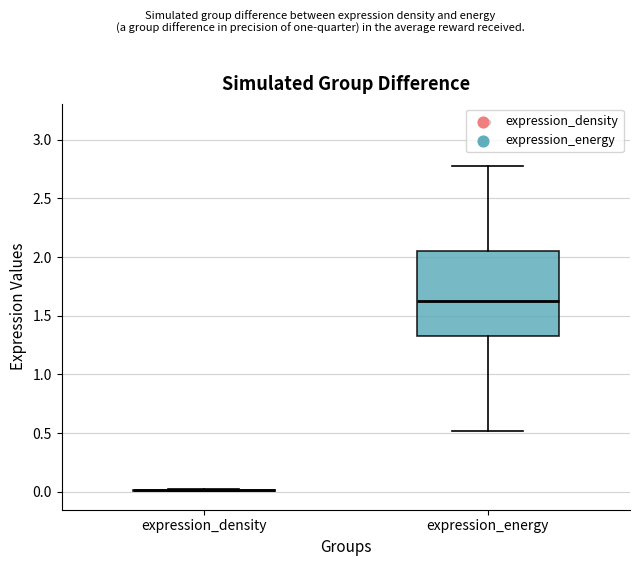

Reading left to right, transcribe this box plot: for each box, give where its median line is, the range the box spans, and where its two whiskers end, as read against the y-axis. The values are not printed on the chart, so give them approximately, as read against the axis.

expression_density: box collapsed to a line at 0.00, whiskers 0.00 to 0.00
expression_energy: median 1.65, box 1.35 to 2.05, whiskers 0.50 to 2.75